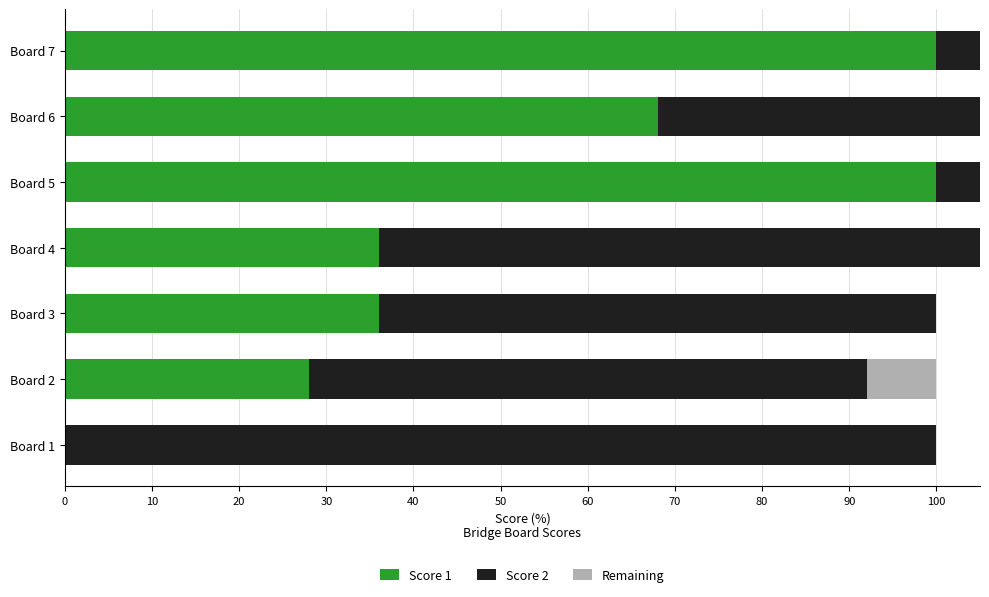

Reading right to left, transcribe all the data shown in this chart.

Score 1: 100.0	68.0	100.0	36.0	36.0	28.0	0.0
Score 2: 20.0	52.0	20.0	100.0	64.0	64.0	100.0
Remaining: 0.0	0.0	0.0	0.0	0.0	8.0	0.0